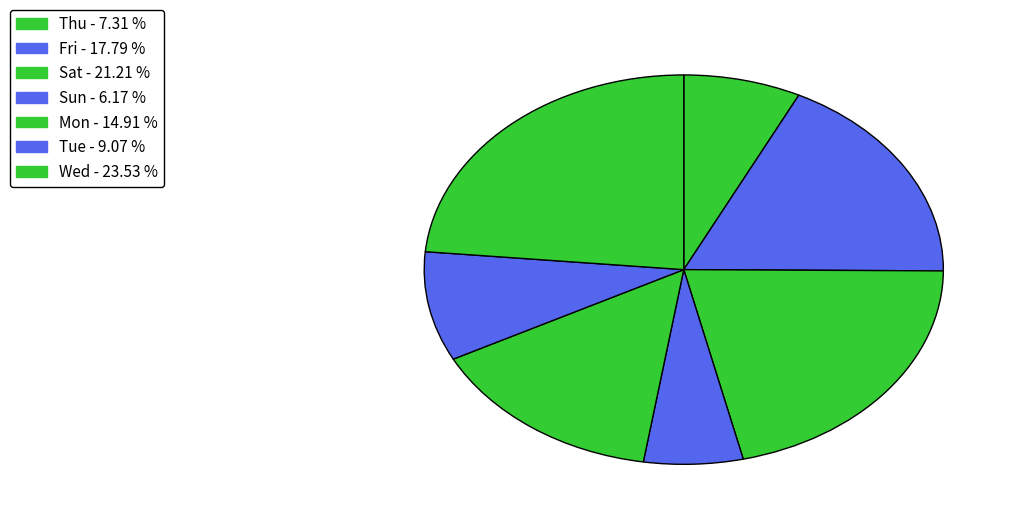

How many segments does this pie chart have?

7